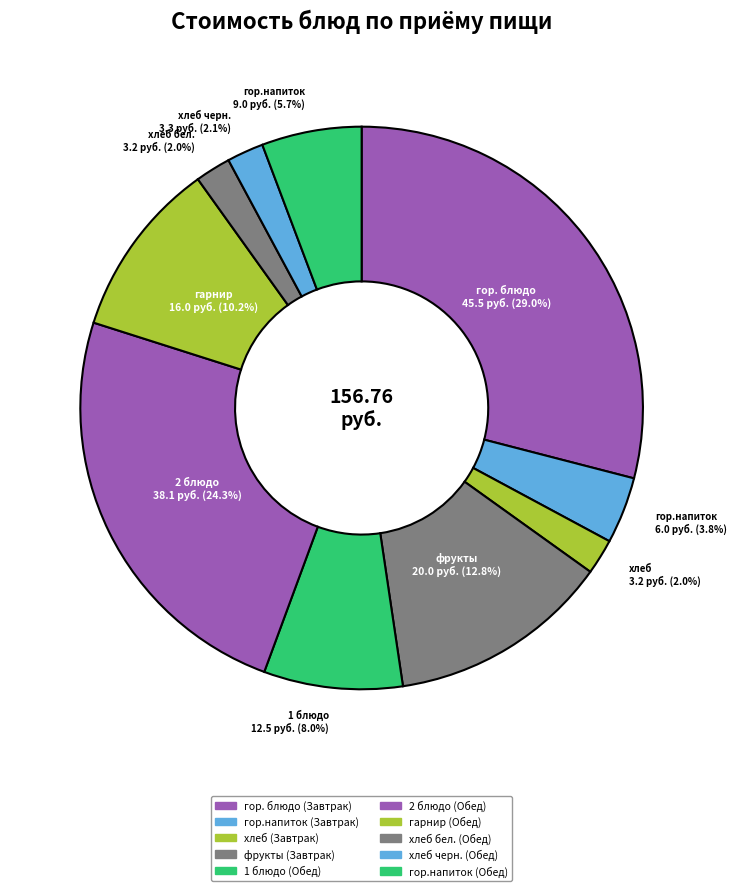

To the nearest percent, what portion does гор.напиток (Обед) represent?

6%